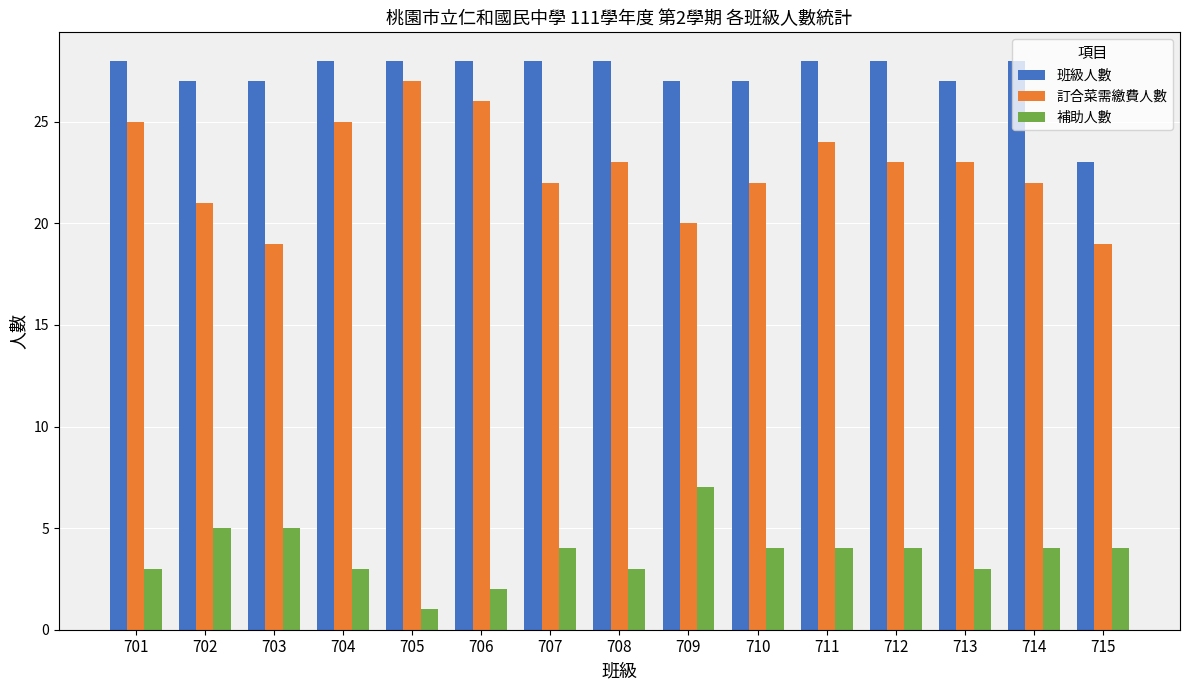

List the series in order of their overall mean, highest first.

班級人數, 訂合菜需繳費人數, 補助人數